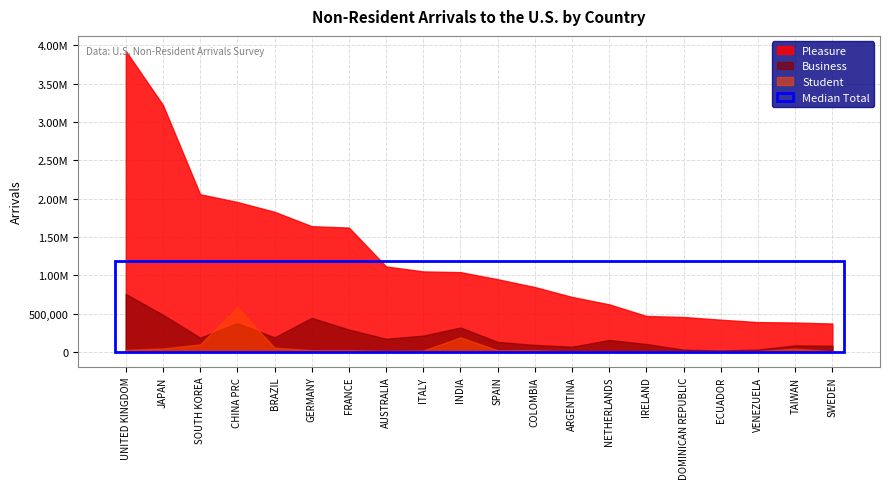

True or false: Student and Total cross at least once.

False